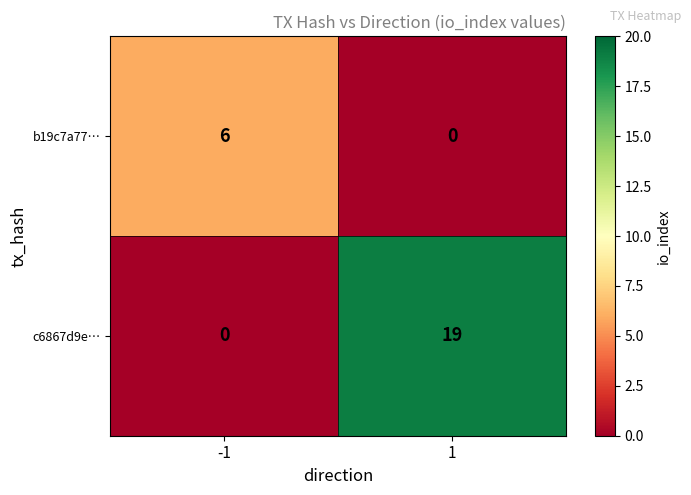

What is the difference between the b19c7a77… values at -1 and 1?

6